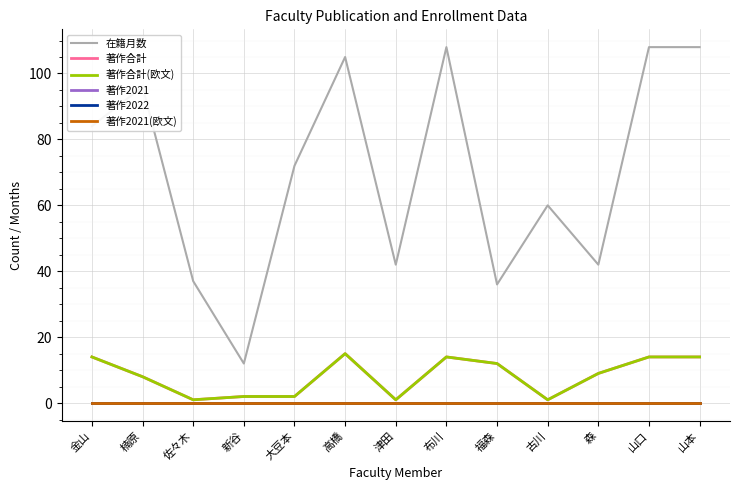

Does the chart display data point markers on the line(s)?

No